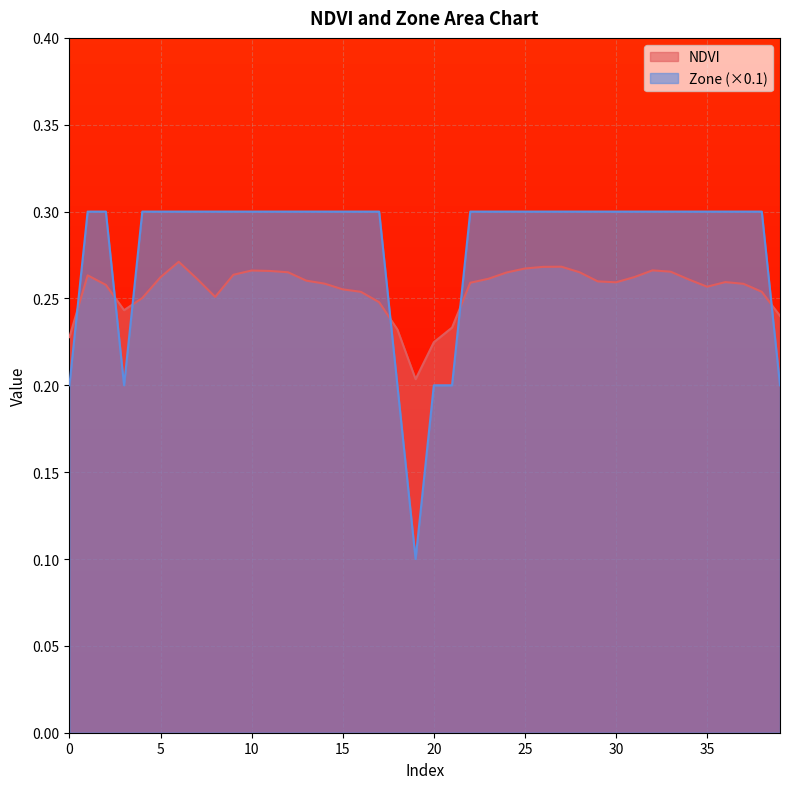

What is the difference between the second highest and minimum values in the Zone series?

0.2